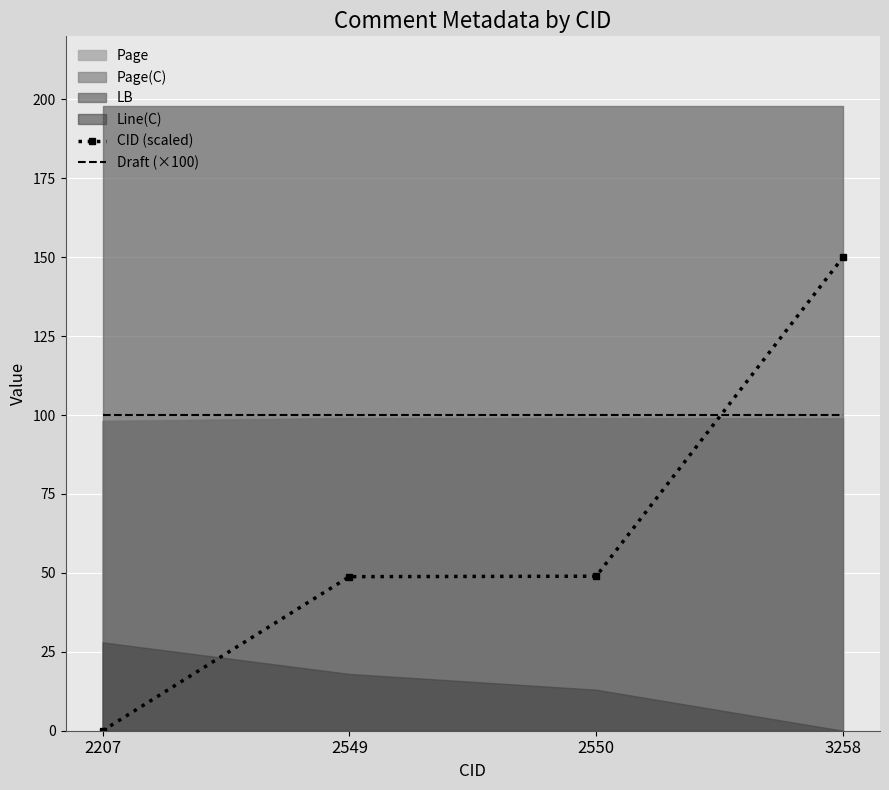

Between which two adjacent categories do Draft (×100) and CID (scaled) first intersect?

2550 and 3258